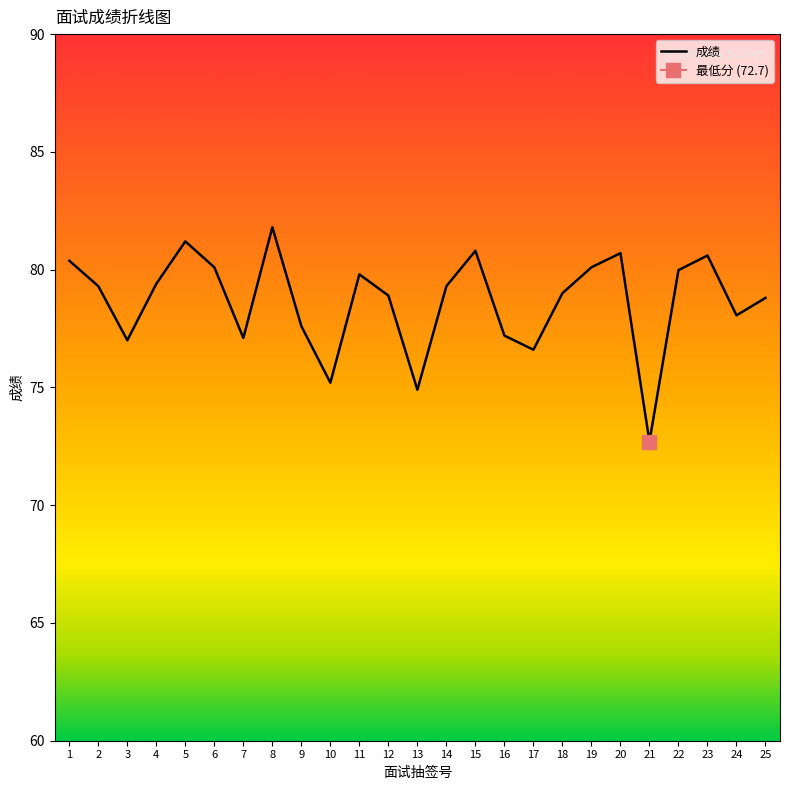

How many points are higher than both their immediate neighbors (excluding endpoints)?

6